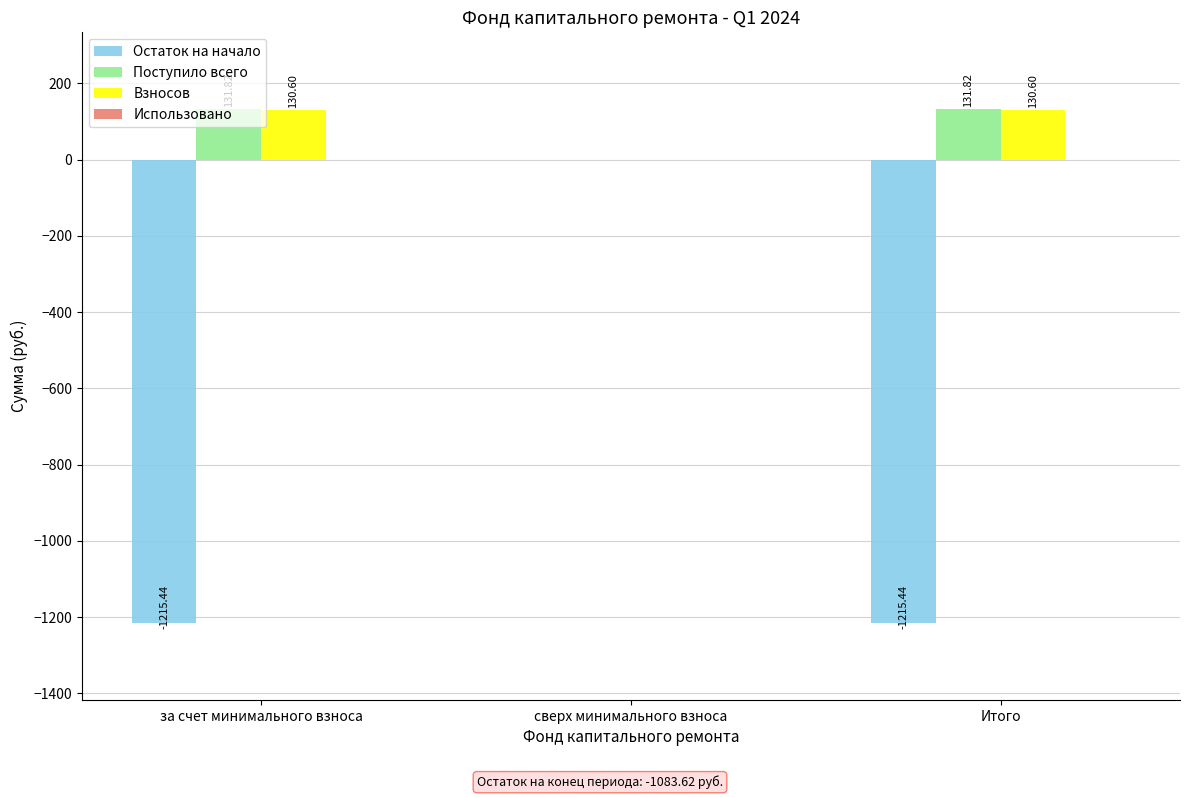

At which label does Взносов first exceed 130?

за счет минимального взноса